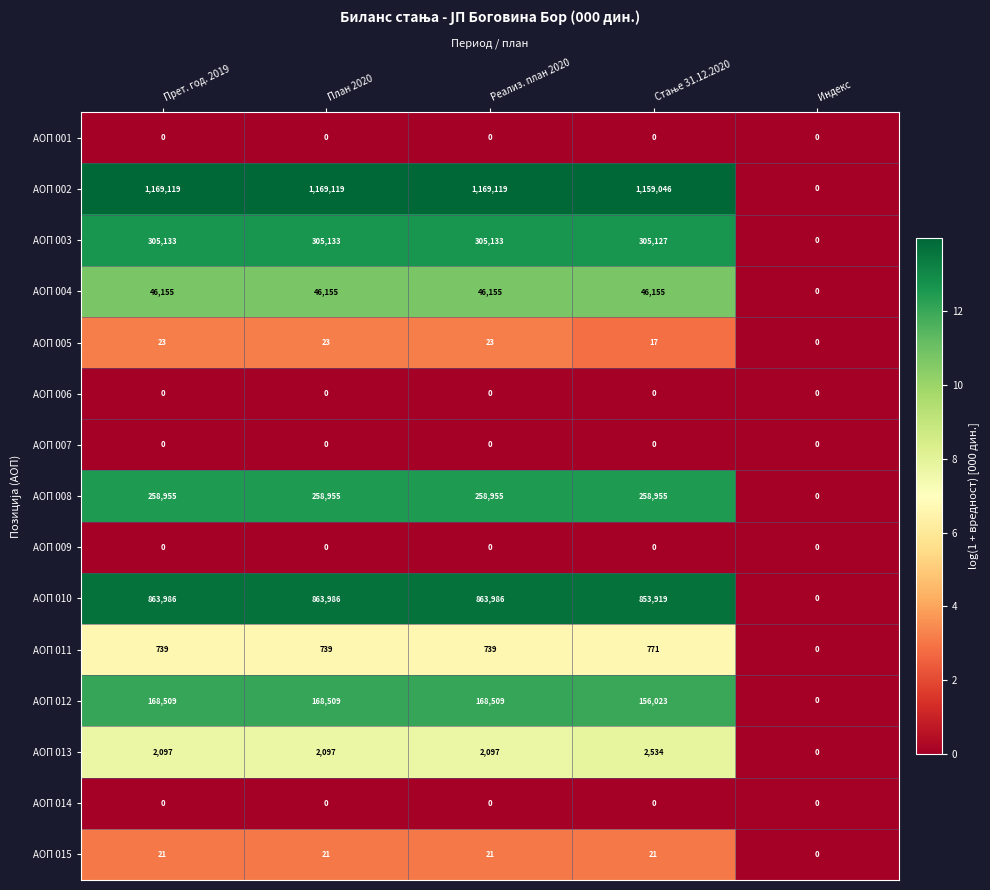

How many series are shown in this chart?

15